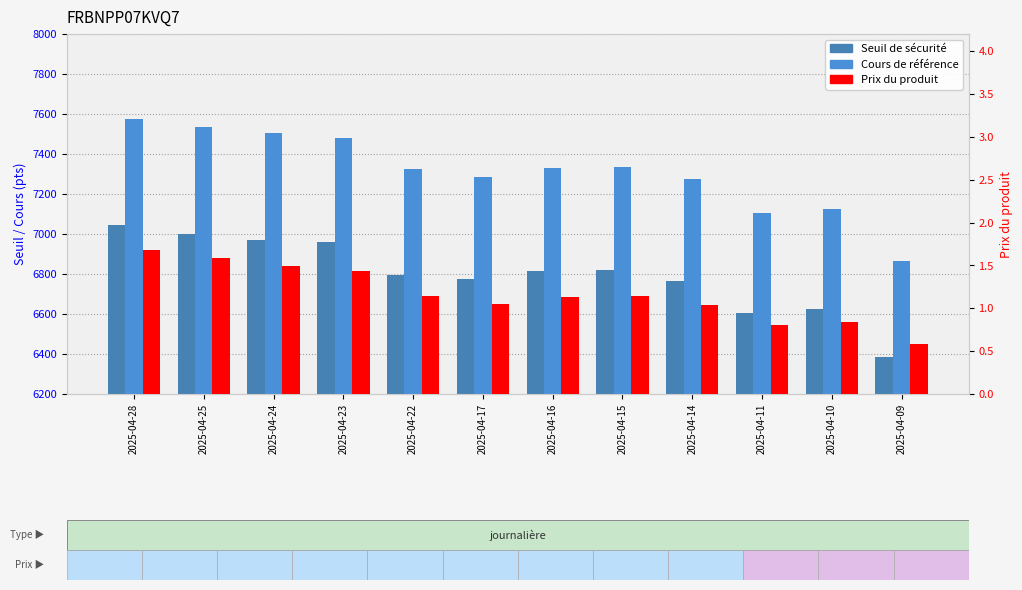

Reading right to left, transcribe all the data shown in this chart.

Seuil de sécurité: 2025-04-09=6382.6	2025-04-10=6627.2	2025-04-11=6607.5	2025-04-14=6764.0	2025-04-15=6821.9	2025-04-16=6816.9	2025-04-17=6775.9	2025-04-22=6797.2	2025-04-23=6958.6	2025-04-24=6971.4	2025-04-25=6999.8	2025-04-28=7043.3
Cours de référence: 2025-04-09=6863.0	2025-04-10=7126.0	2025-04-11=7104.8	2025-04-14=7273.1	2025-04-15=7335.4	2025-04-16=7330.0	2025-04-17=7285.9	2025-04-22=7326.5	2025-04-23=7482.4	2025-04-24=7502.8	2025-04-25=7536.3	2025-04-28=7573.8
Prix du produit: 2025-04-09=0.6	2025-04-10=0.8	2025-04-11=0.8	2025-04-14=1.0	2025-04-15=1.1	2025-04-16=1.1	2025-04-17=1.1	2025-04-22=1.1	2025-04-23=1.4	2025-04-24=1.5	2025-04-25=1.6	2025-04-28=1.7